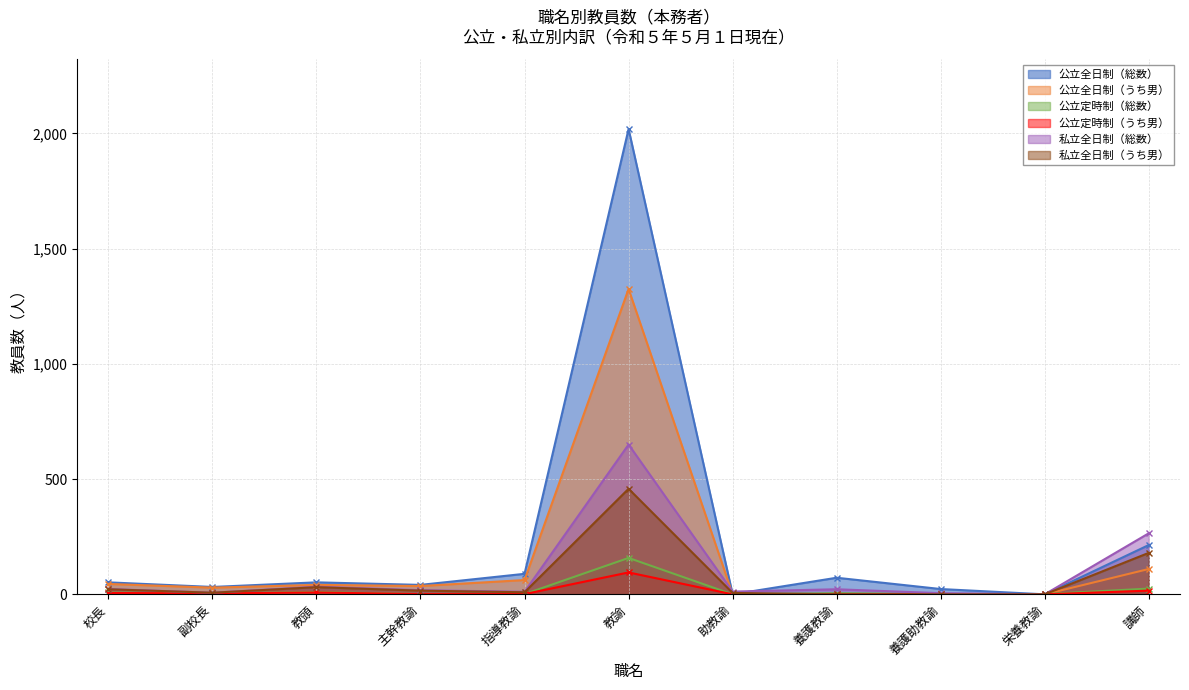

What is the total value across all series at 教頭?

175